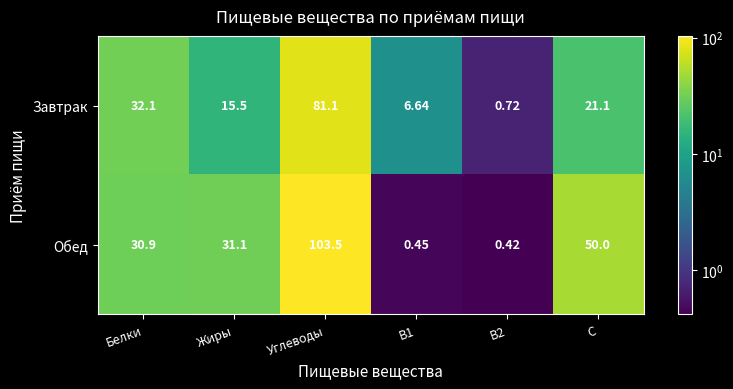

List the series in order of their peak value, highest first.

Обед, Завтрак